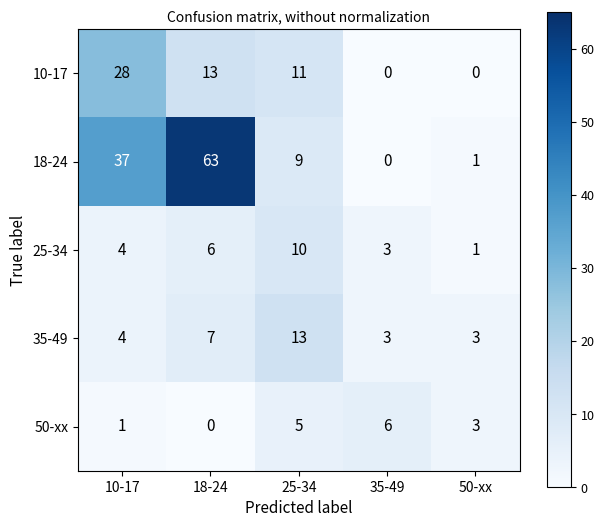

Rank the series by their maximum value, from highest to lowest.

18-24, 10-17, 35-49, 25-34, 50-xx